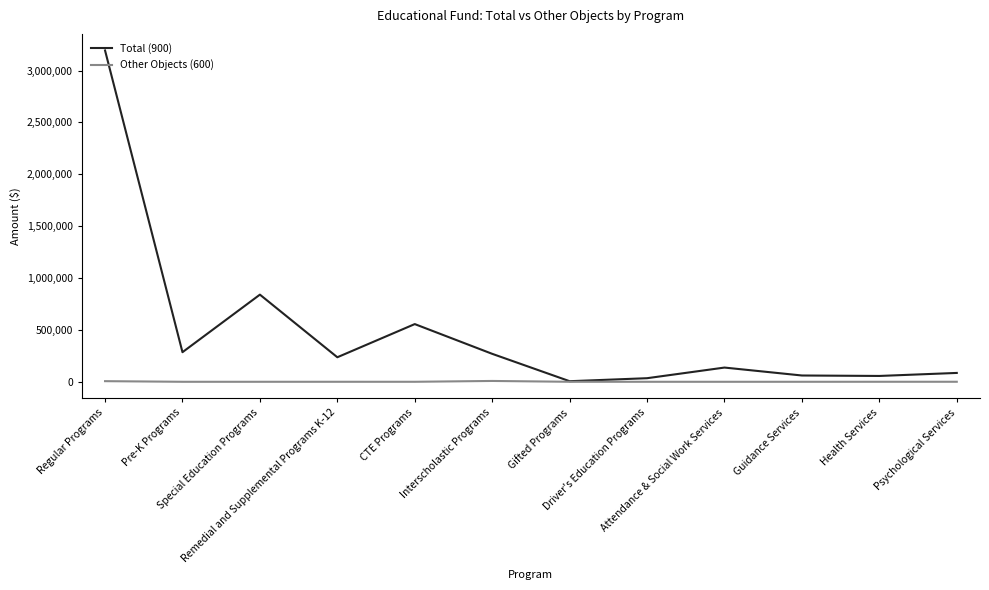

List the series in order of their peak value, highest first.

Total (900), Other Objects (600)